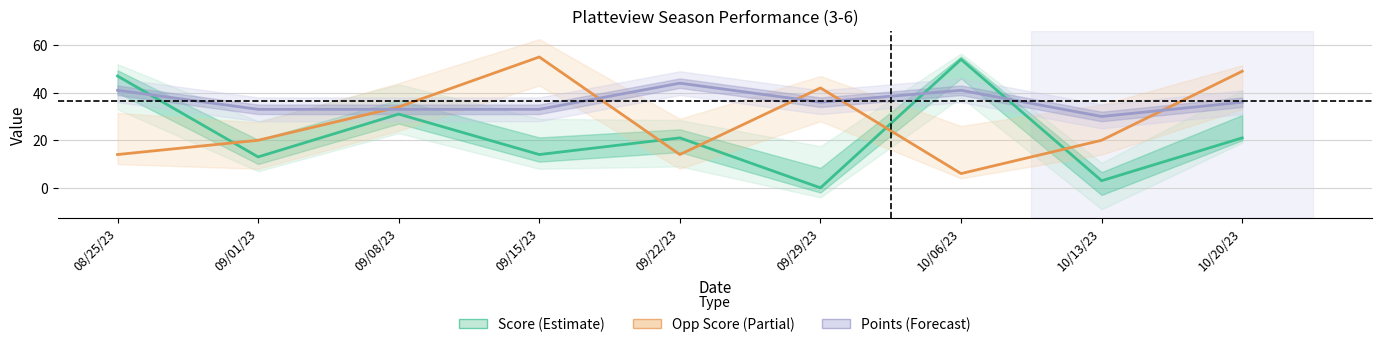

What is the difference between the Score (Estimate) values at 09/29/23 and 09/01/23?

13